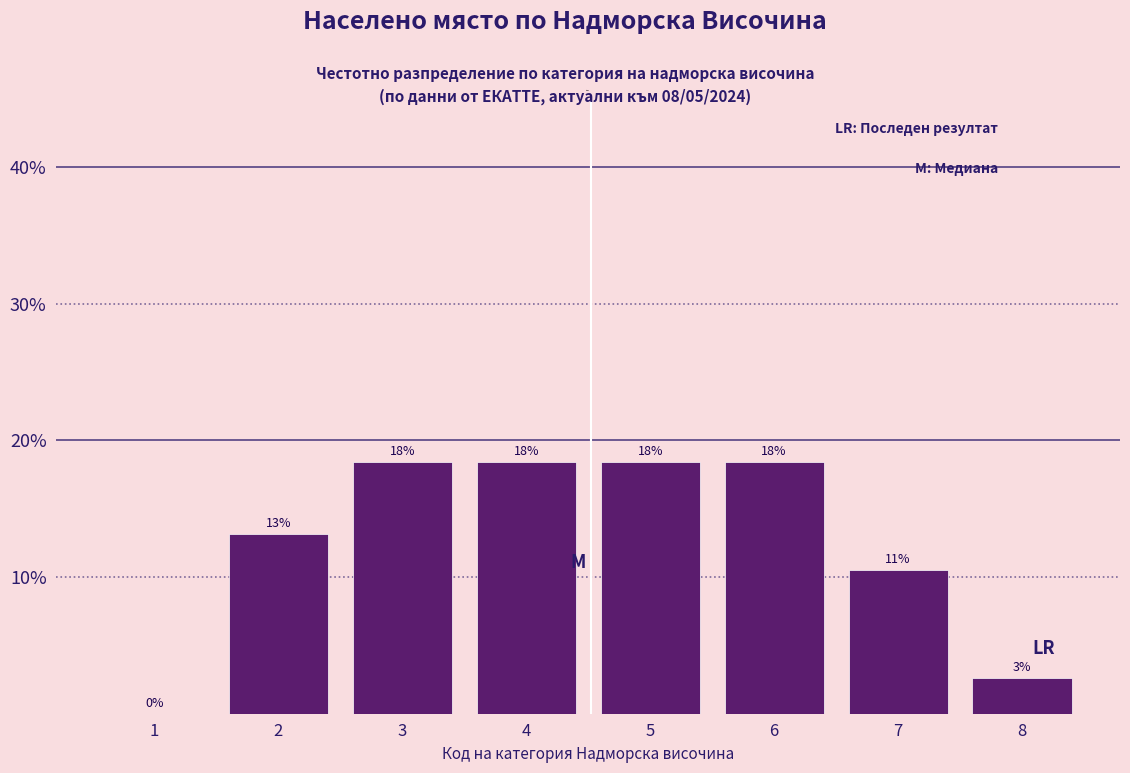

Are the bars horizontal?

No